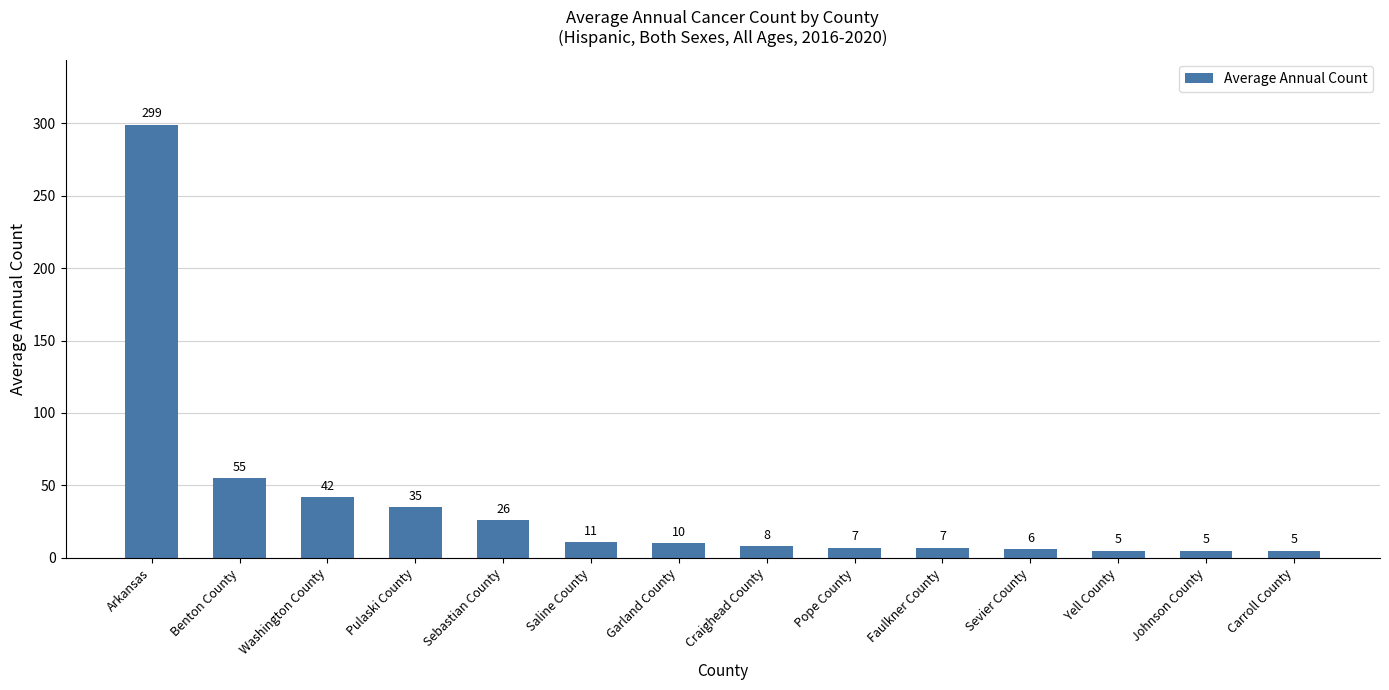

Is it true that the value at Carroll County is 5?

True